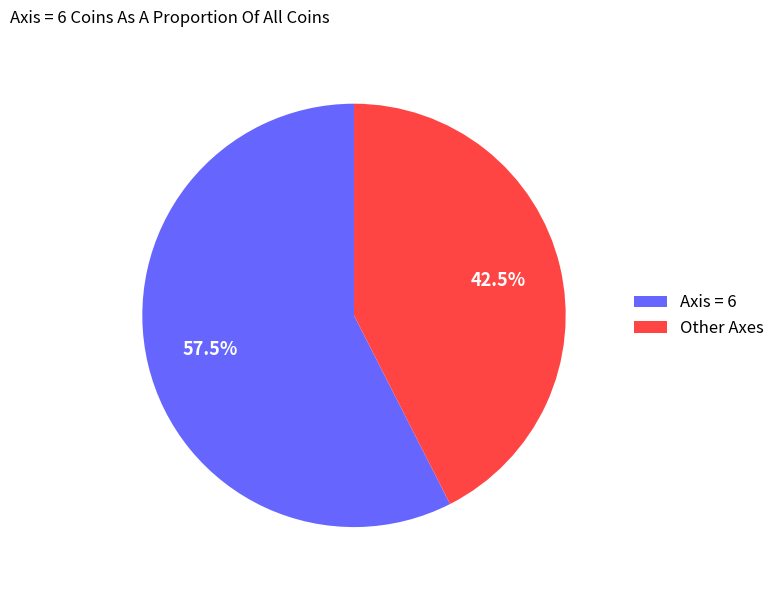

What is the smallest slice in the pie chart?

Other Axes